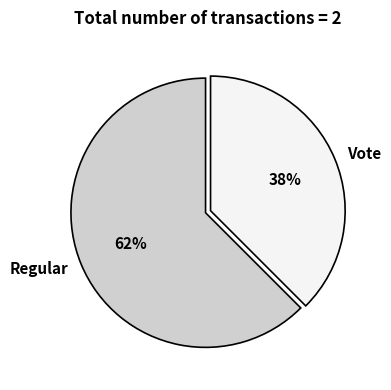

What percentage is the Regular slice, to the nearest percent?

62%